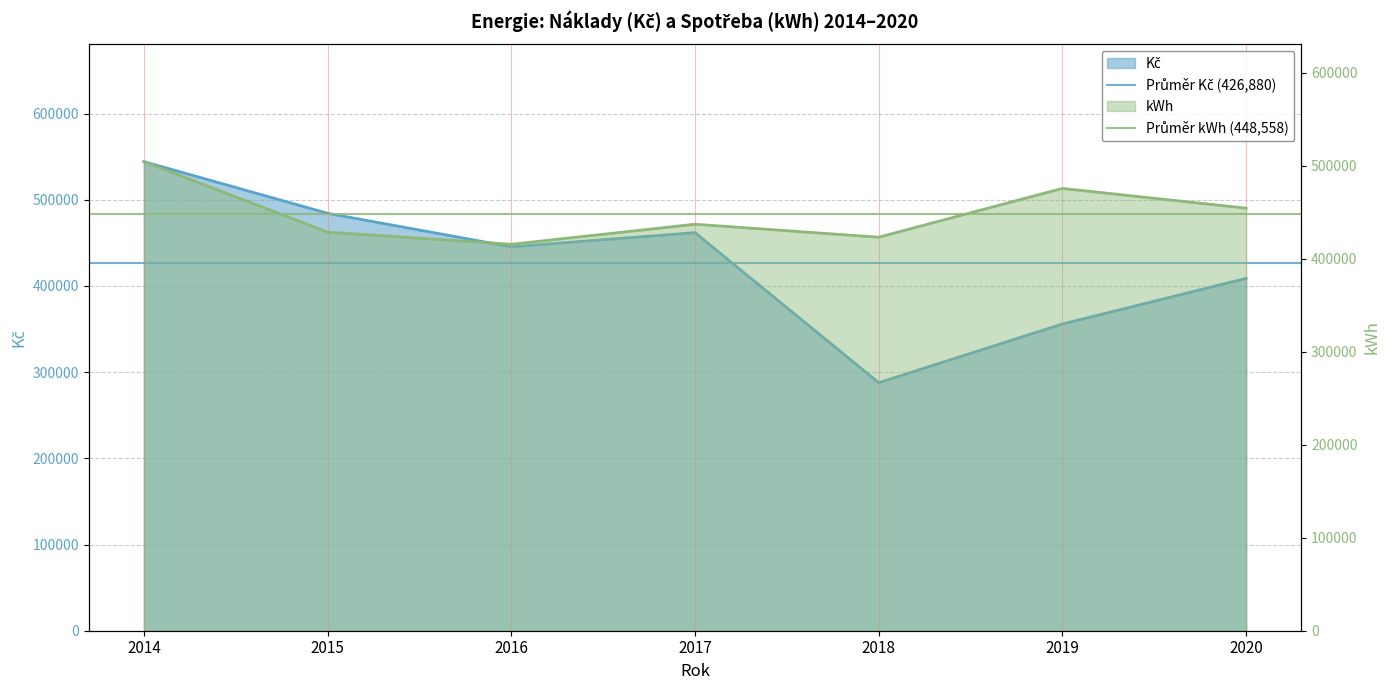

Which series changed the most between 2014 and 2015?

Průměr Kč (426,880)